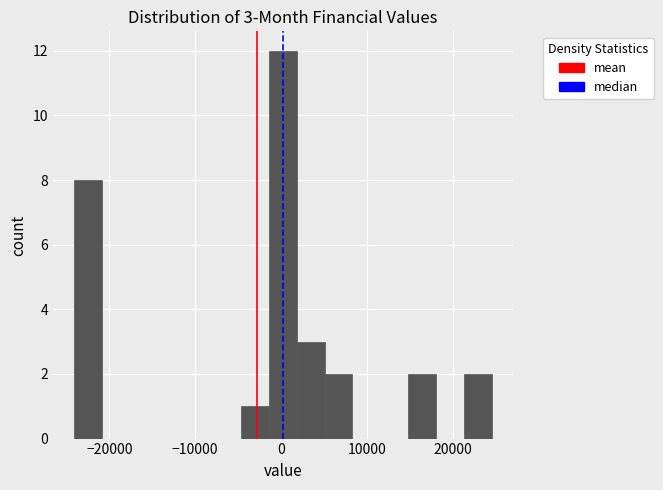

Around what value on the x-axis is the tallest bar? Give the approximate position of its centre, as read against the axis.

0